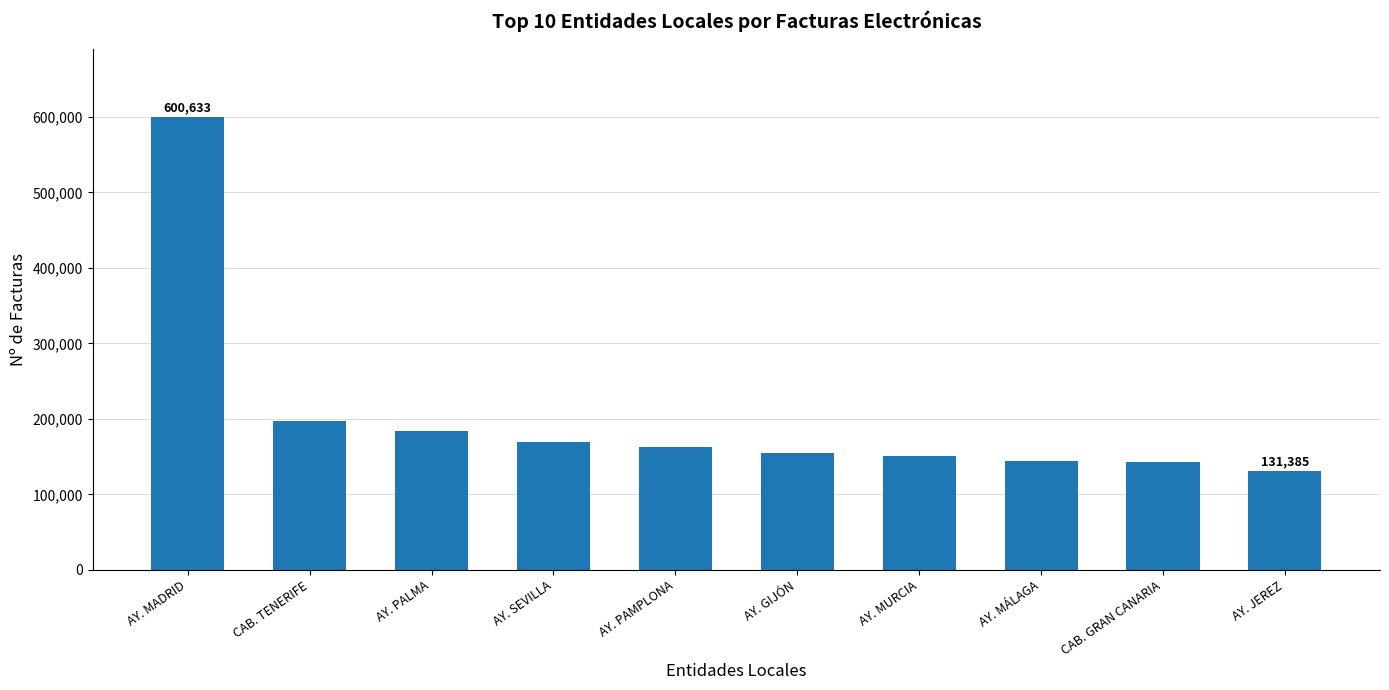

What is the minimum value shown in the chart?

131385